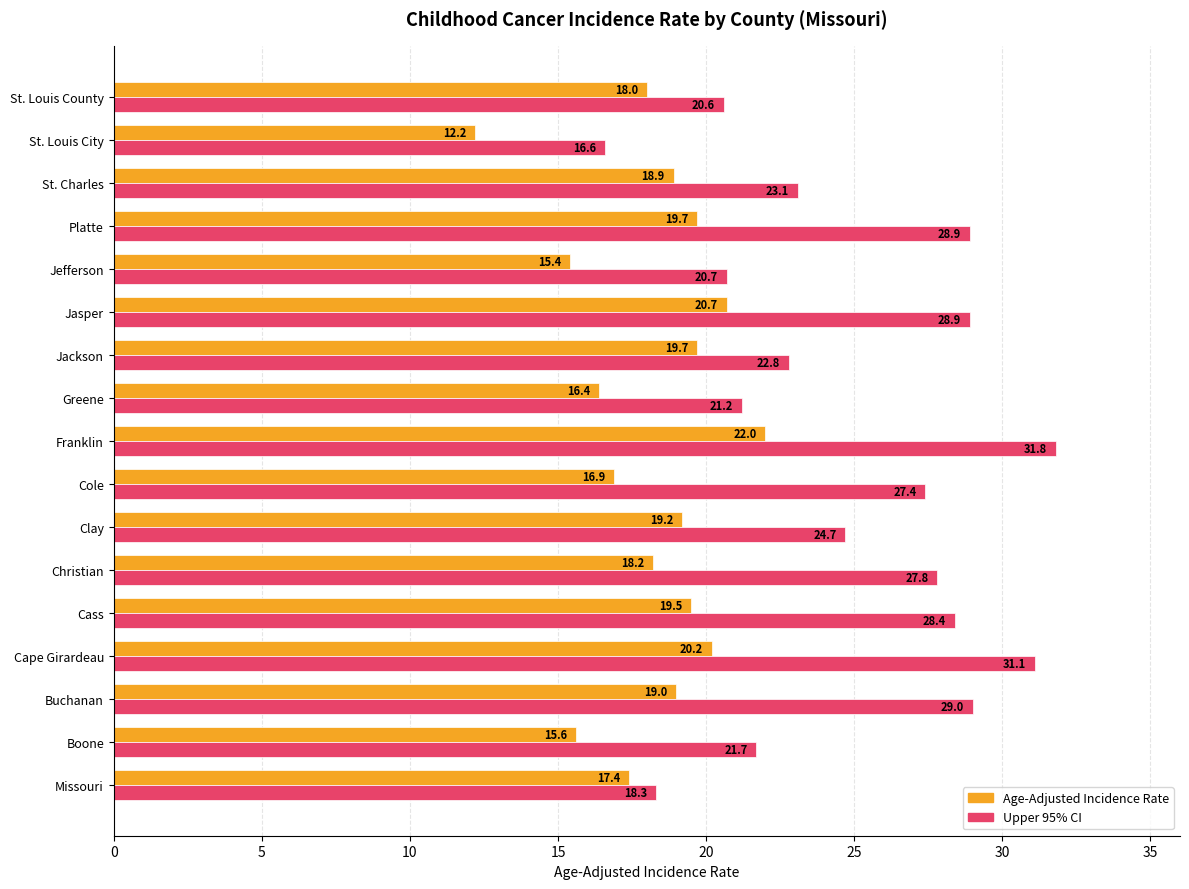

List the series in order of their overall mean, highest first.

Upper 95% CI, Age-Adjusted Incidence Rate